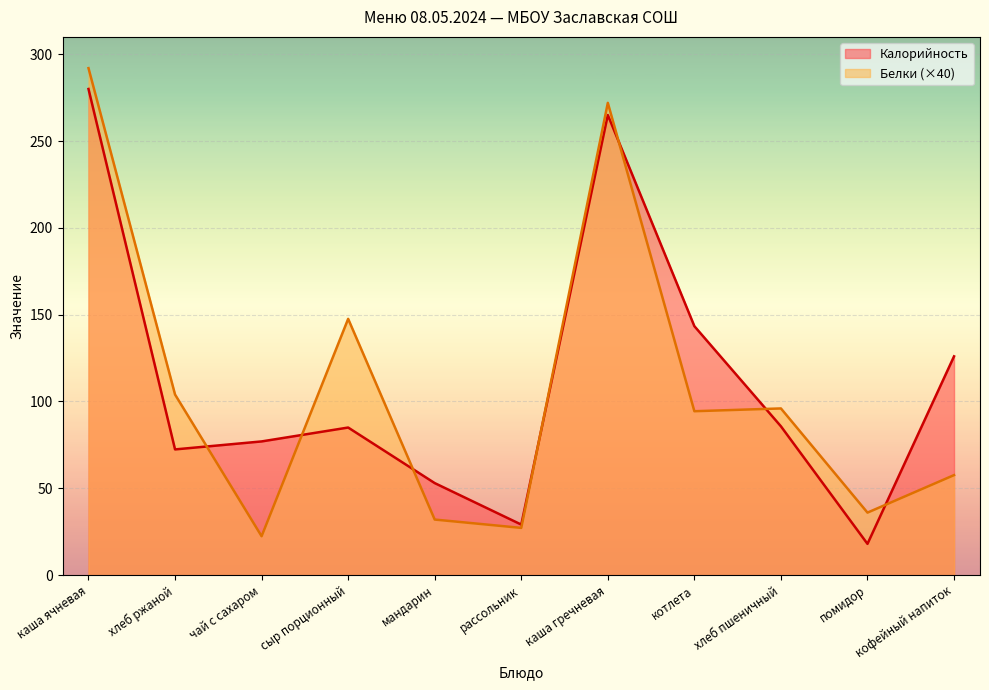

What is the sum of all Калорийность values?

1234.6